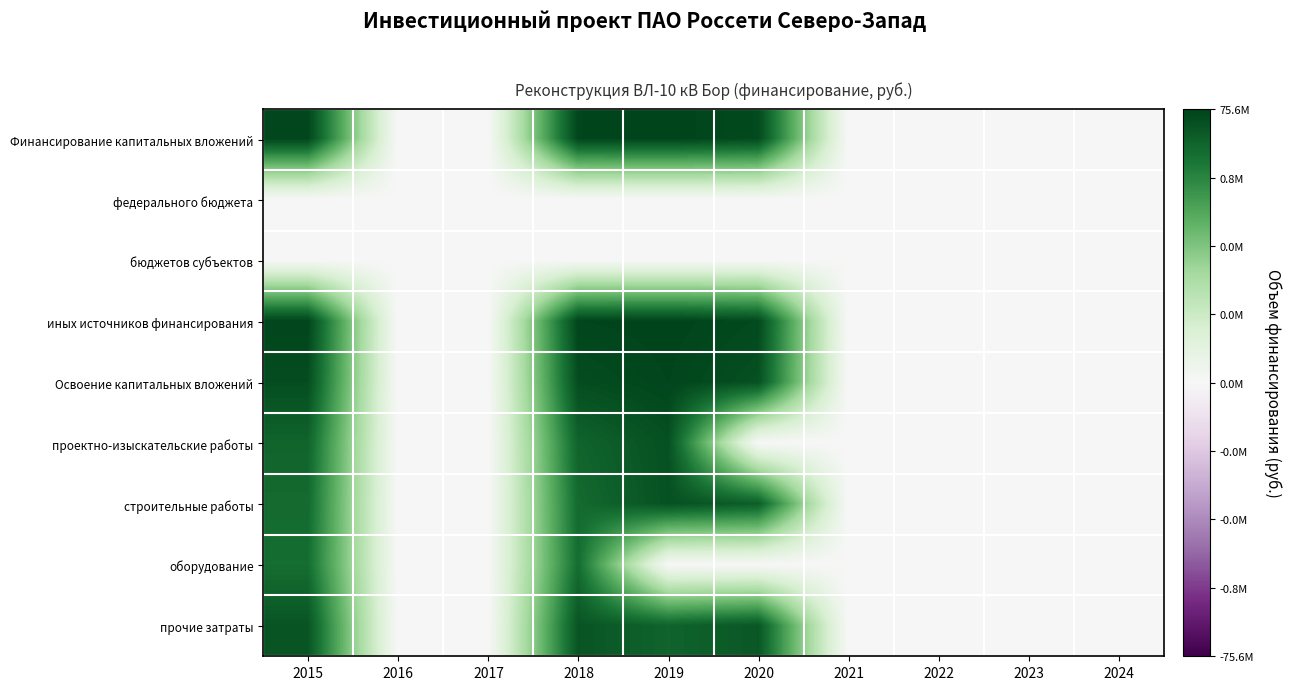

Reading right to left, extract all data points from this chart.

Финансирование капитальных вложений: 2024=0.0	2023=0.0	2022=0.0	2021=0.0	2020=17.7	2019=18.1	2018=18.0	2017=0.0	2016=0.0	2015=18.0
федерального бюджета: 2024=0.0	2023=0.0	2022=0.0	2021=0.0	2020=0.0	2019=0.0	2018=0.0	2017=0.0	2016=0.0	2015=0.0
бюджетов субъектов: 2024=0.0	2023=0.0	2022=0.0	2021=0.0	2020=0.0	2019=0.0	2018=0.0	2017=0.0	2016=0.0	2015=0.0
иных источников финансирования: 2024=0.0	2023=0.0	2022=0.0	2021=0.0	2020=17.7	2019=18.1	2018=18.0	2017=0.0	2016=0.0	2015=18.0
Освоение капитальных вложений: 2024=0.0	2023=0.0	2022=0.0	2021=0.0	2020=17.2	2019=18.0	2018=17.4	2017=0.0	2016=0.0	2015=17.4
проектно-изыскательские работы: 2024=0.0	2023=0.0	2022=0.0	2021=0.0	2020=0.0	2019=17.2	2018=15.8	2017=0.0	2016=0.0	2015=15.8
строительные работы: 2024=0.0	2023=0.0	2022=0.0	2021=0.0	2020=16.2	2019=17.2	2018=15.4	2017=0.0	2016=0.0	2015=15.4
оборудование: 2024=0.0	2023=0.0	2022=0.0	2021=0.0	2020=0.0	2019=0.0	2018=15.2	2017=0.0	2016=0.0	2015=15.2
прочие затраты: 2024=0.0	2023=0.0	2022=0.0	2021=0.0	2020=16.7	2019=15.9	2018=16.9	2017=0.0	2016=0.0	2015=16.9